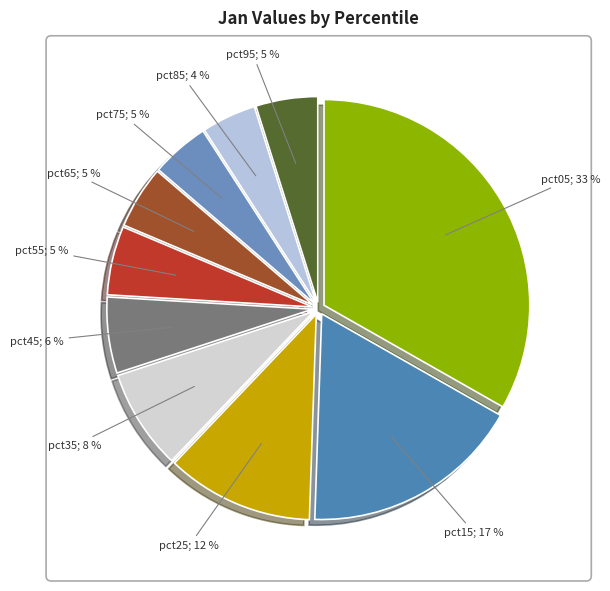

Count the number of slices in the pie.

10